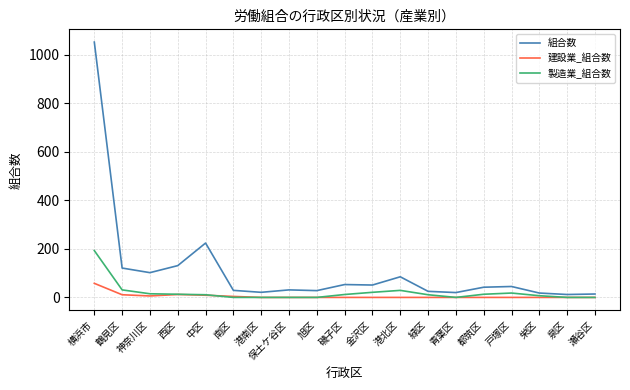

What is the total value across all series at 保土ケ谷区?

31